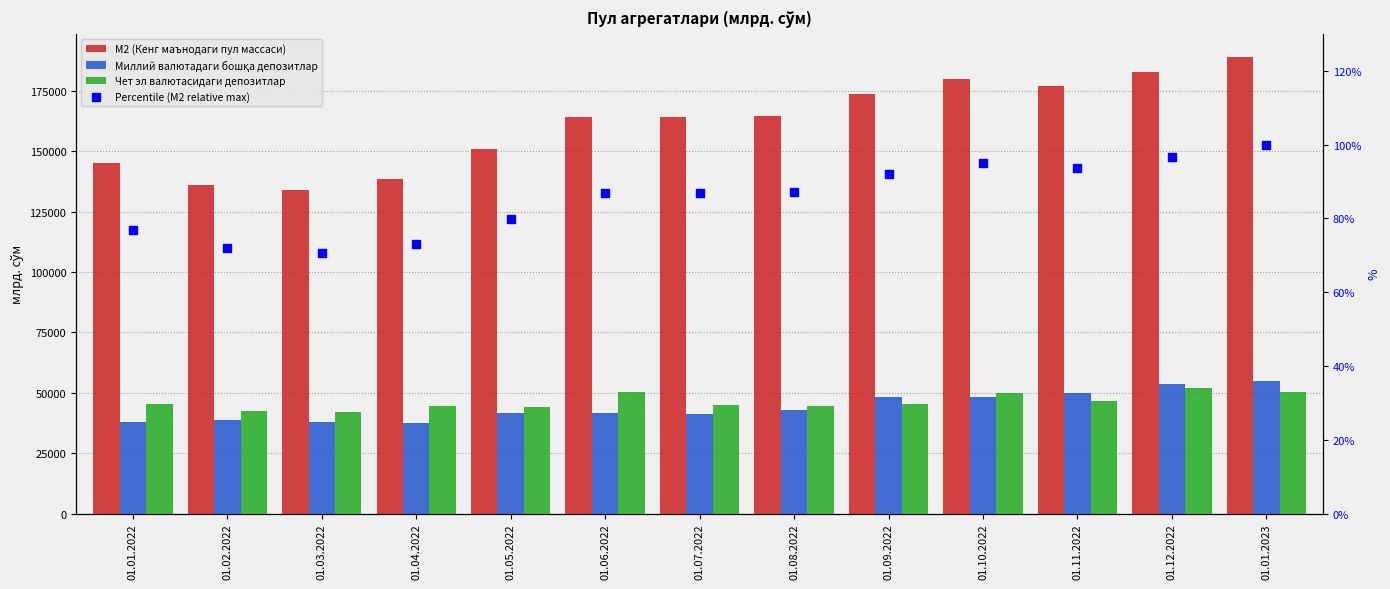

Which series has the largest total across all categories?

М2 (Кенг маънодаги пул массаси)